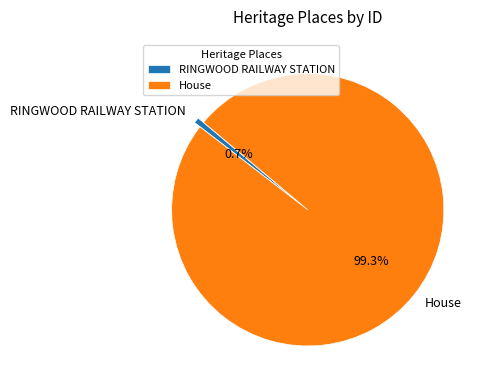

What is the largest slice in the pie chart?

House